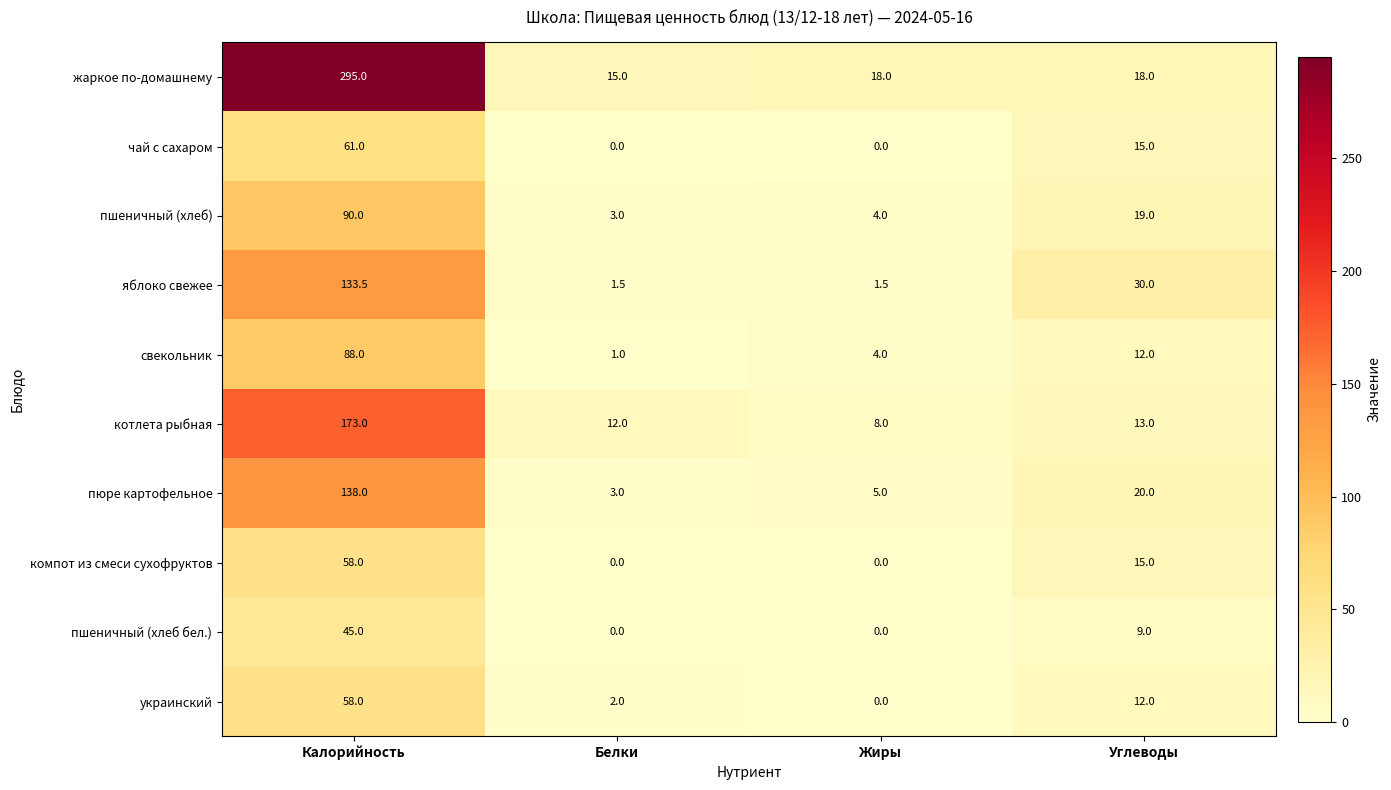

At how many categories does at least one series exceed 145?

1